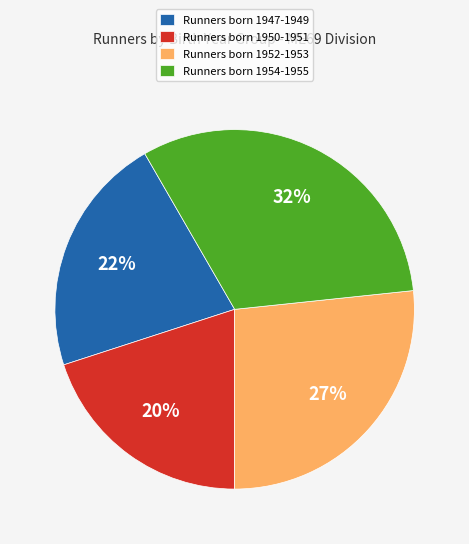

Is it true that Runners born 1947-1949 is 22% of the pie?

True